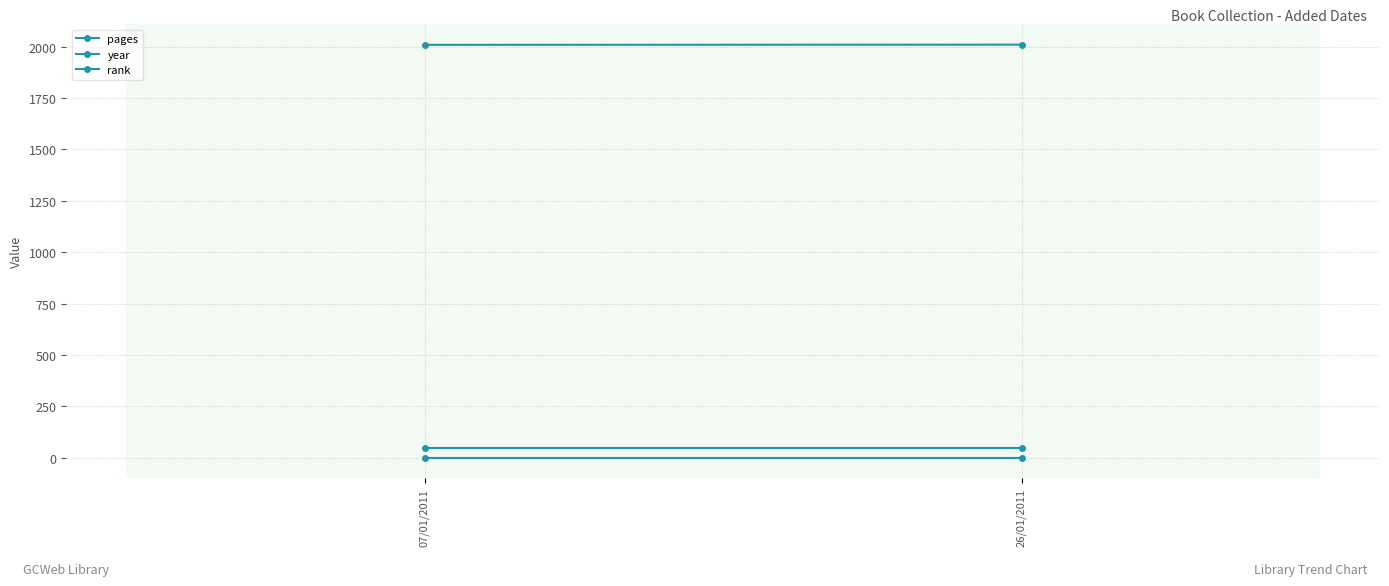

How many lines are shown in the chart?

3